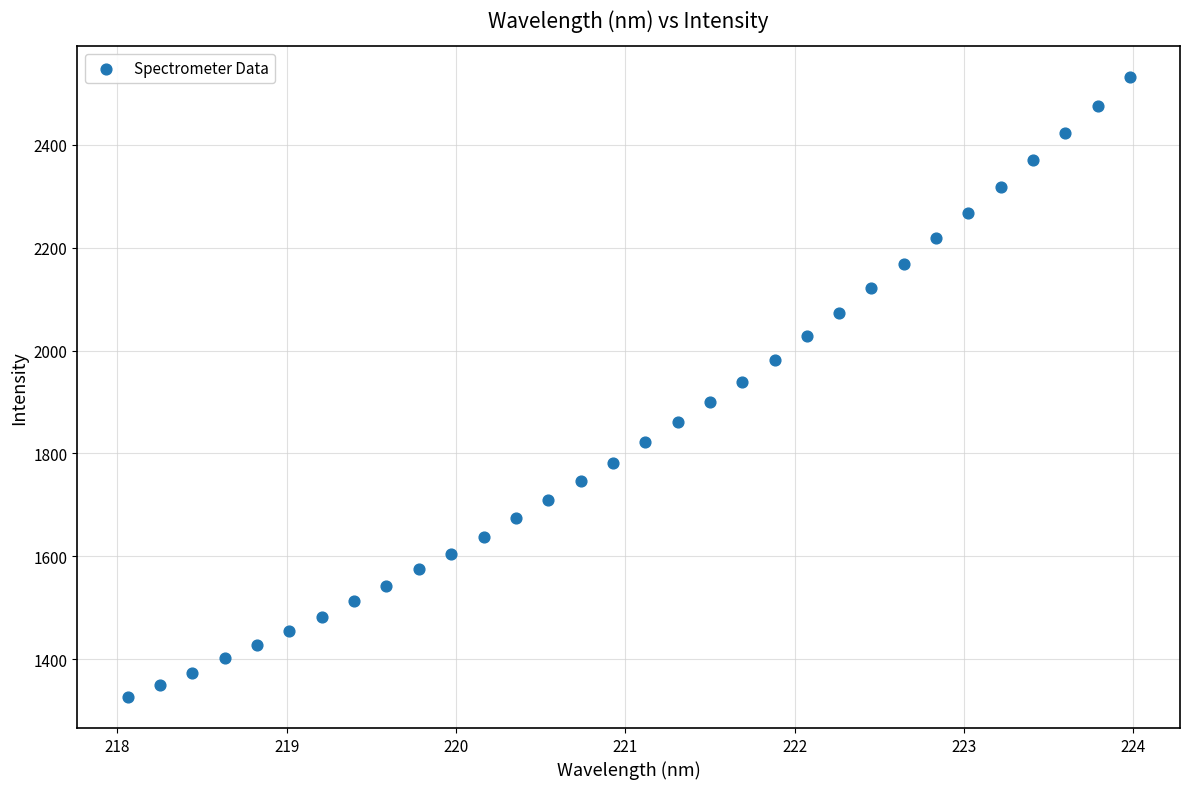

What is the range of Y values (max minus min)?

1205.1